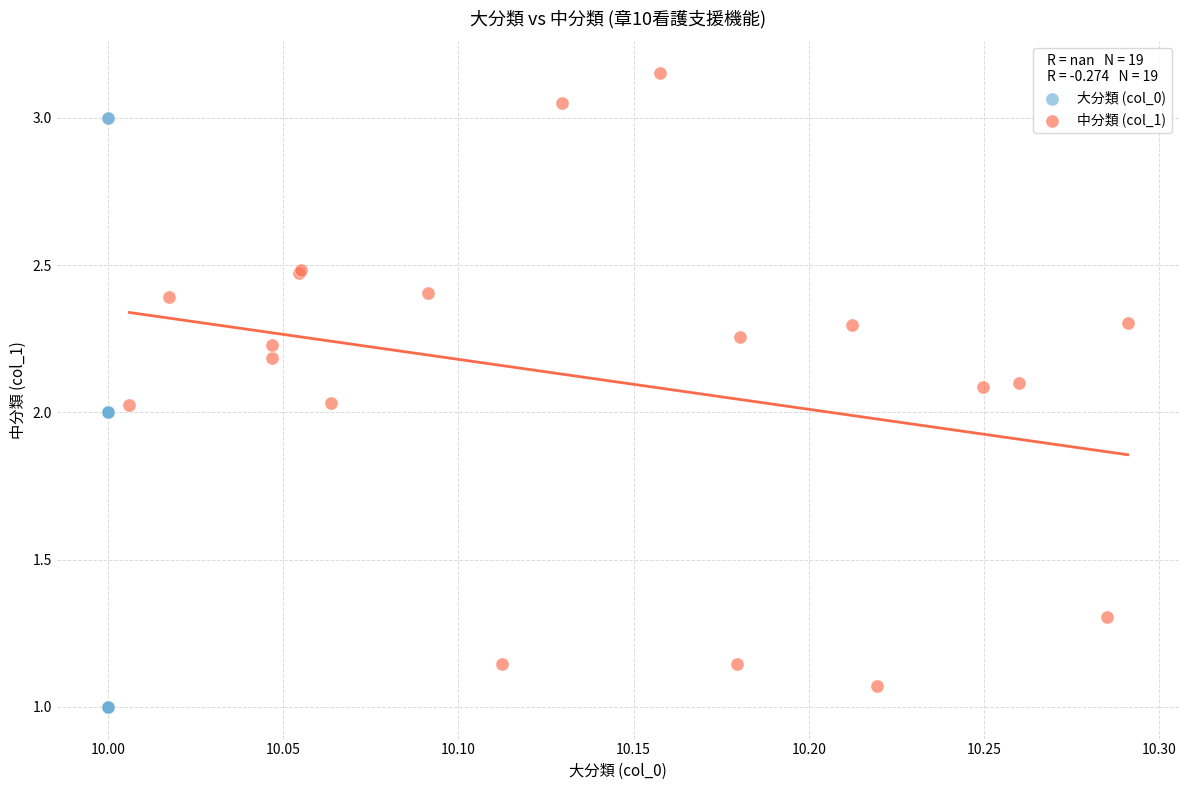

Which series reaches the maximum Y coordinate?

中分類 (col_1)